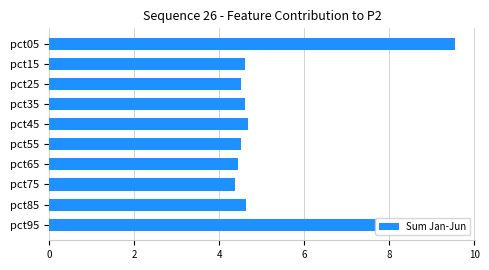

What is the difference between the maximum and second lowest values?

5.1